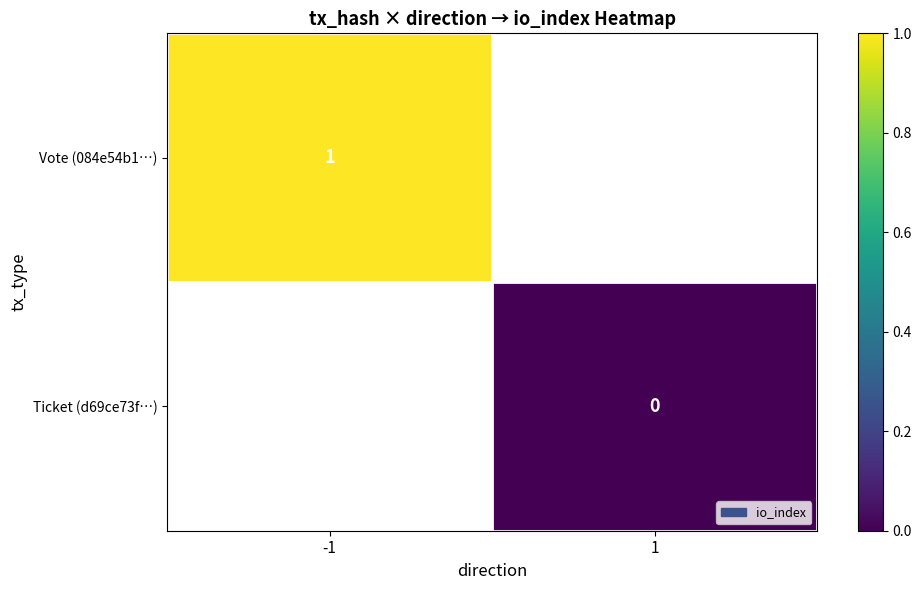

The Vote (084e54b1…) series shows 1.7 at -1. True or false?

False